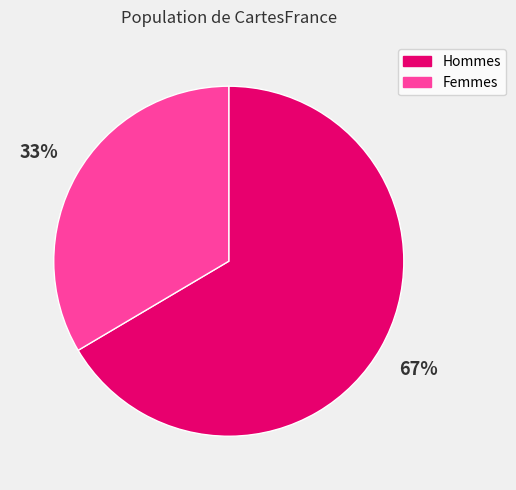

Which slice represents more than half of the pie?

Hommes